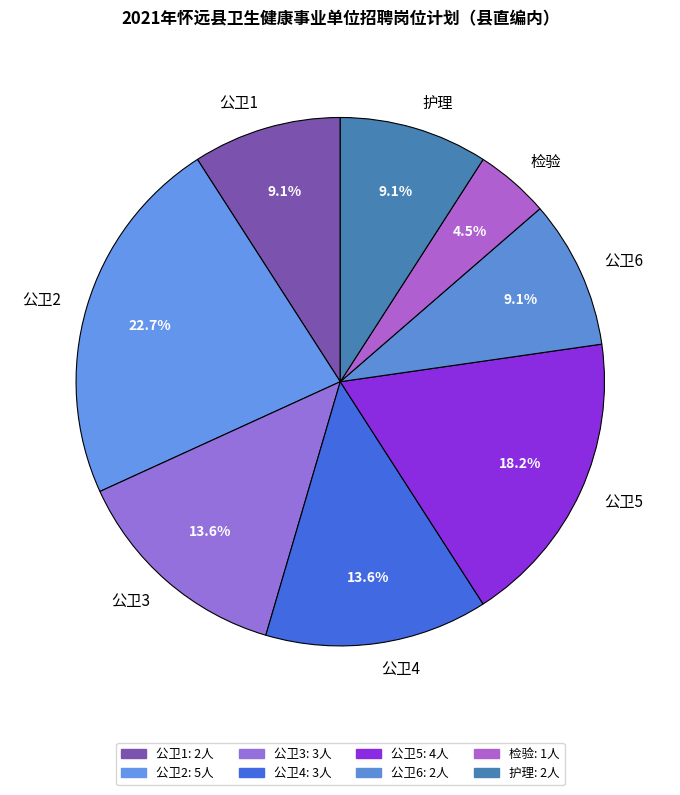

Is the sum of 公卫5 and 检验 greater than half?

No